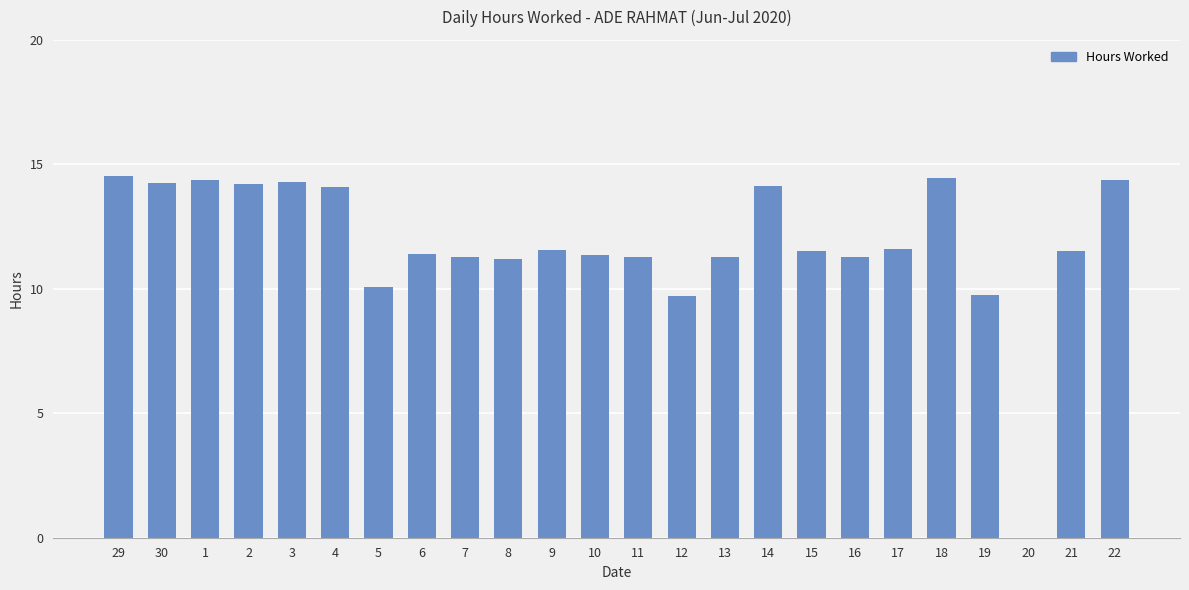

Which has a higher value, 16 or 15?

15